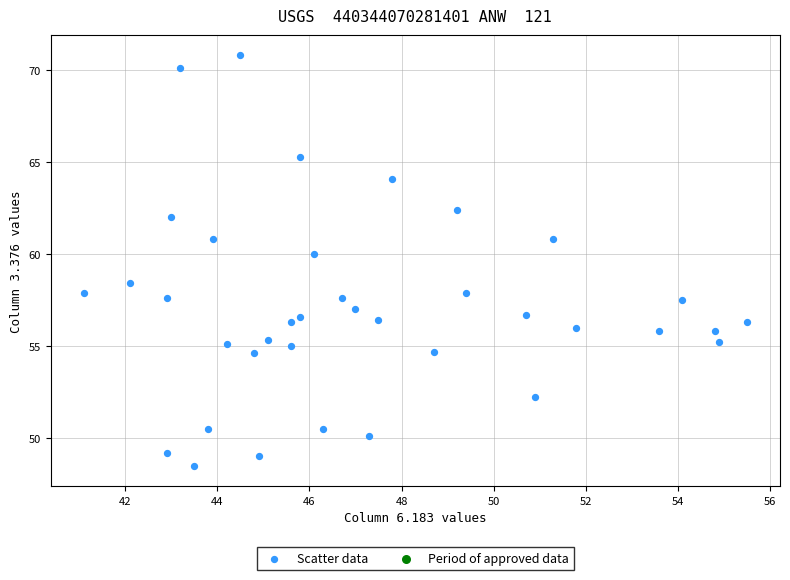

What is the range of Y values (max minus min)?

22.3